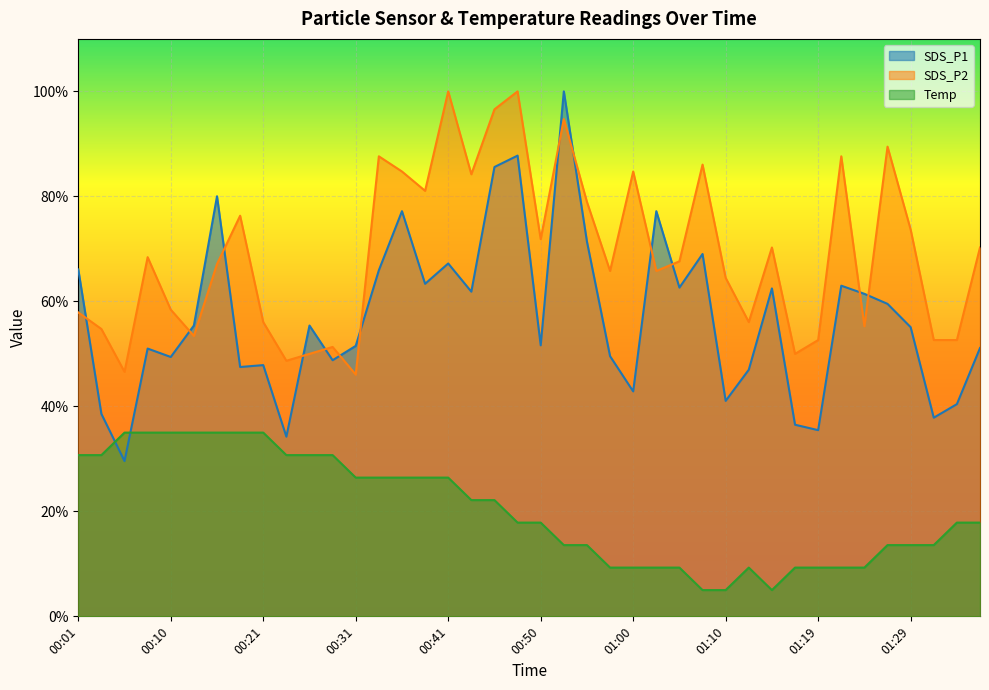

How many series are shown in this chart?

3